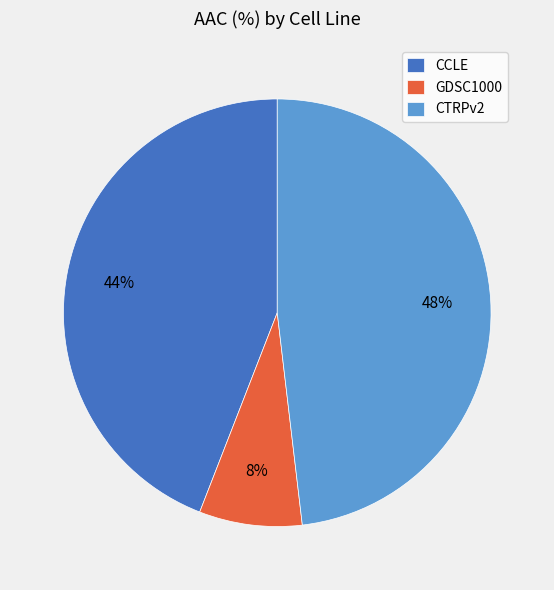

To the nearest percent, what is the average slice percentage?

33%